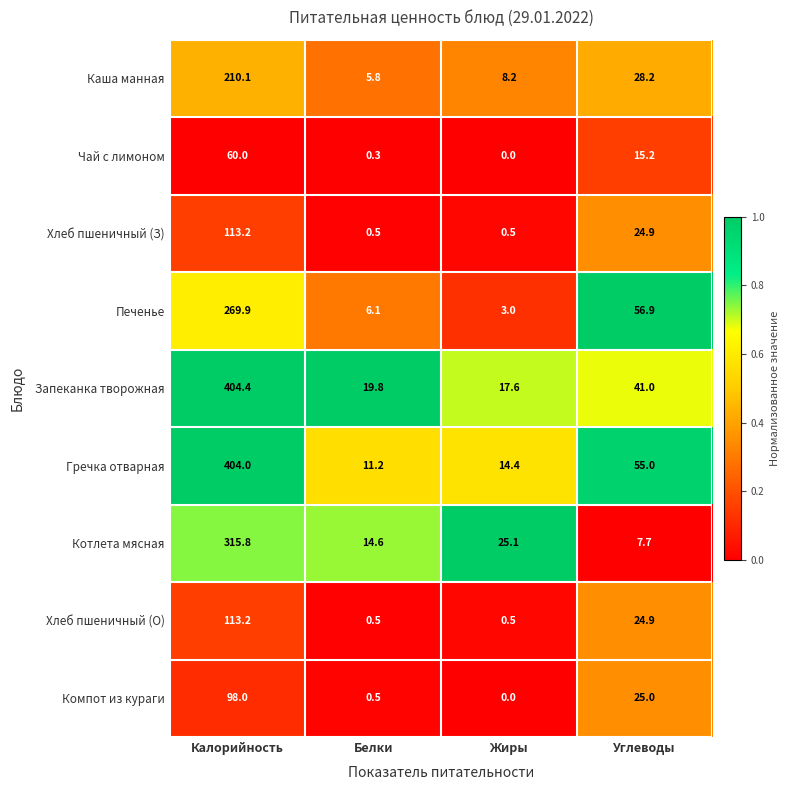

What is the sum of the Компот из кураги values at Калорийность and Углеводы?

123.0